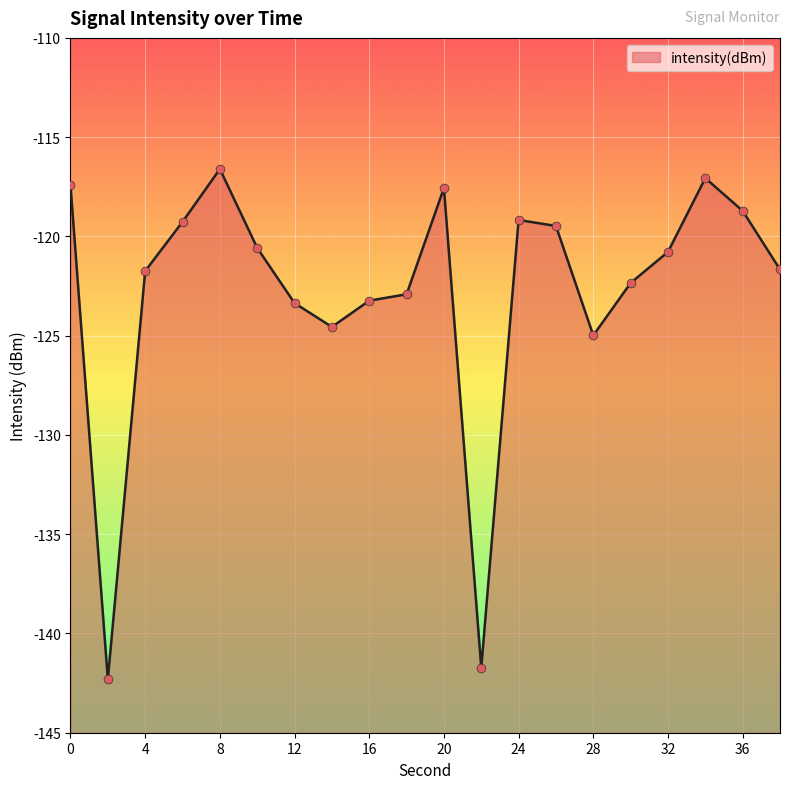

What is the change in value from 22 to 24?

+22.6